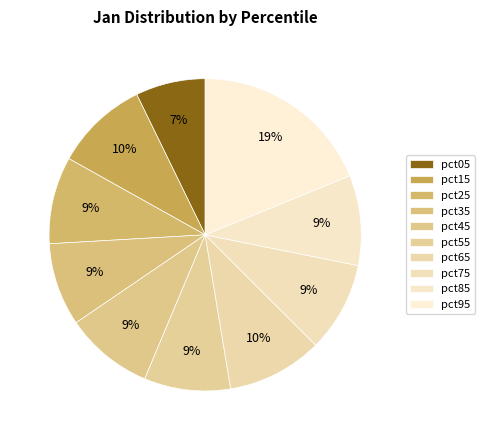

Is the sum of pct95 and pct45 greater than half?

No